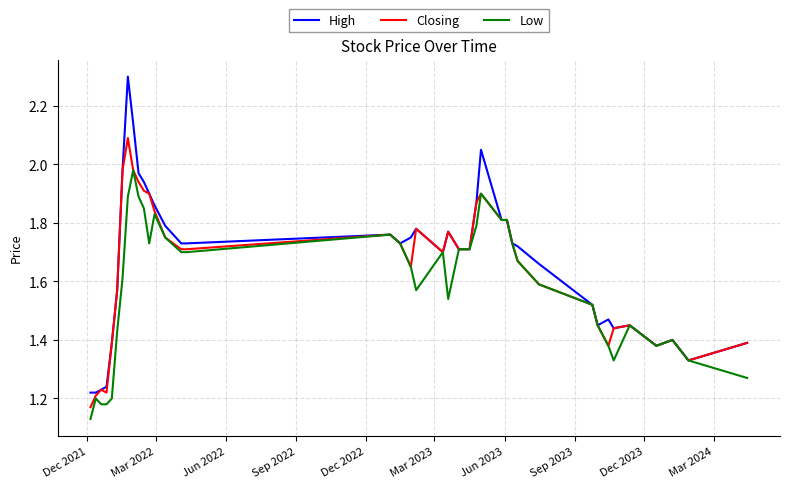

Which series has the widest spread of values?

High